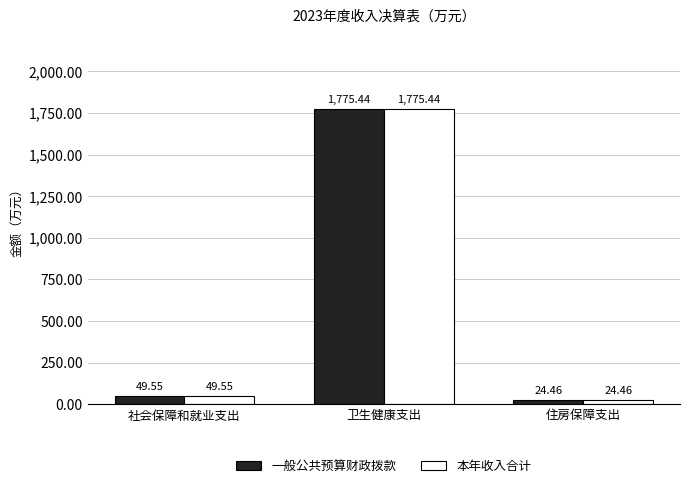

What is the total value across all series at 社会保障和就业支出?

99.1